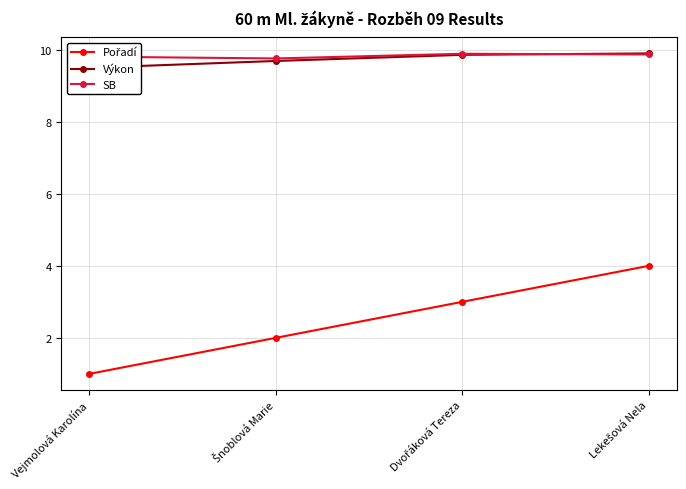

What is the total value across all series at Lekešová Nela?

23.8